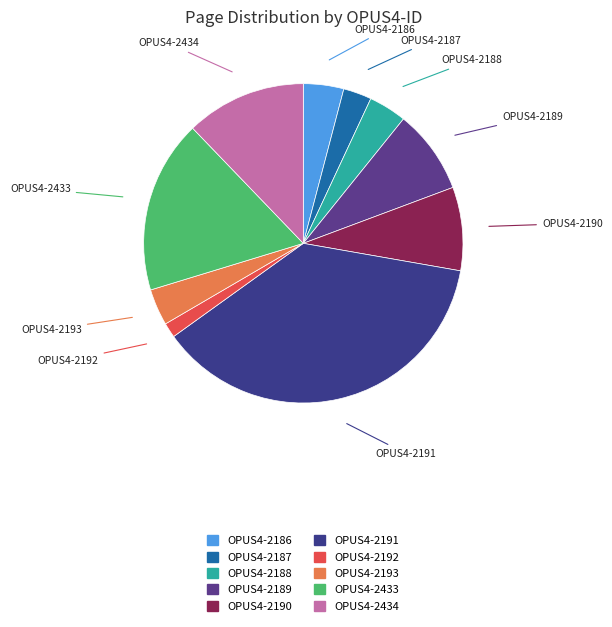

To the nearest percent, what is the average slice percentage?

10%